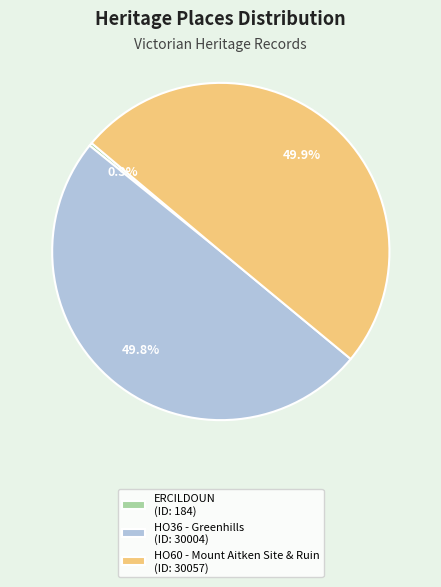

Approximately how many times larger is the value at HO36 - Greenhills (ID: 30004) compared to HO60 - Mount Aitken Site & Ruin (ID: 30057)?

1.0